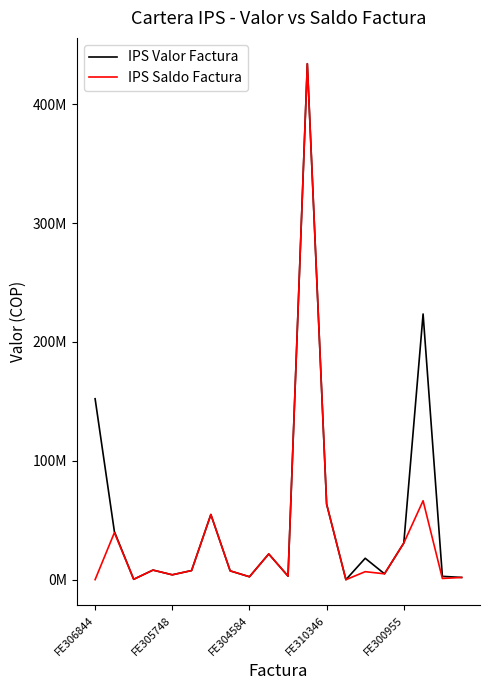

What are all the series names shown in the legend?

IPS Valor Factura, IPS Saldo Factura